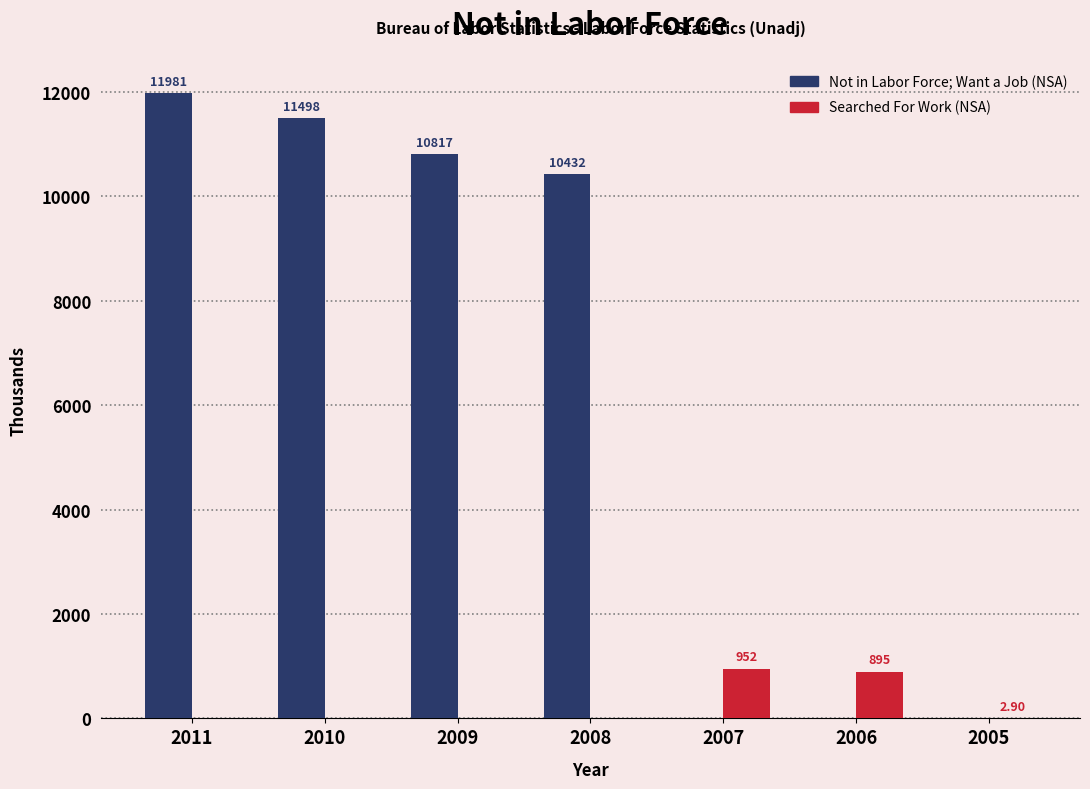

What is the total value across all series at 2007?

952.0